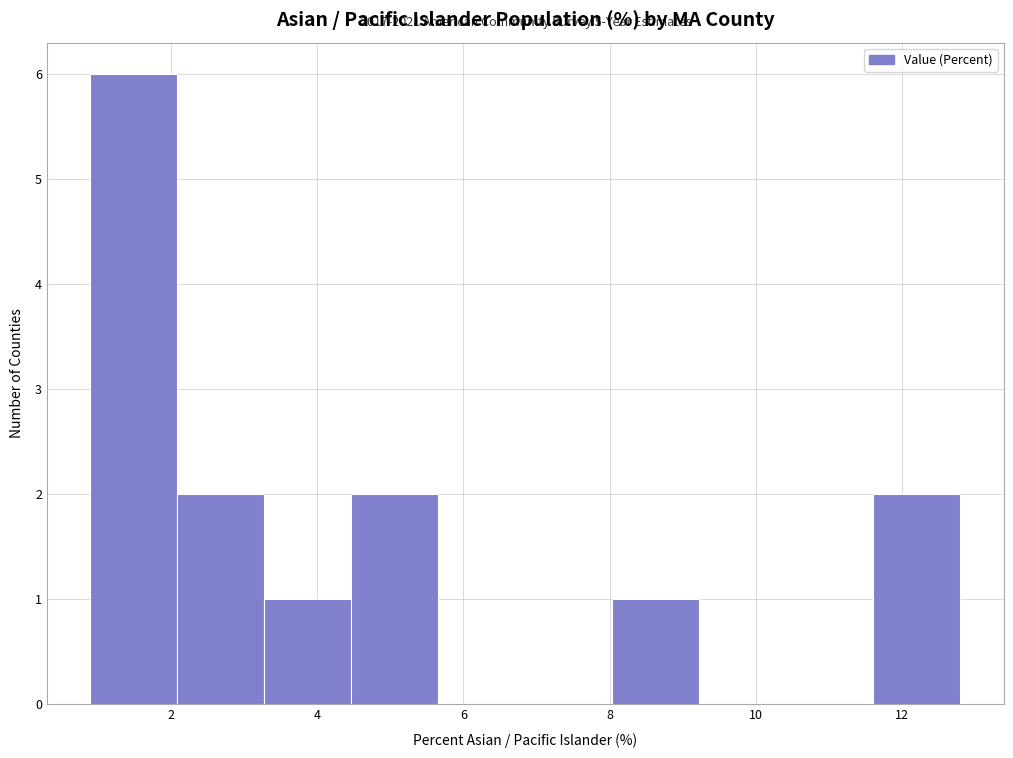

Over which range of the x-axis is the bar tallest?

1.0 to 2.0